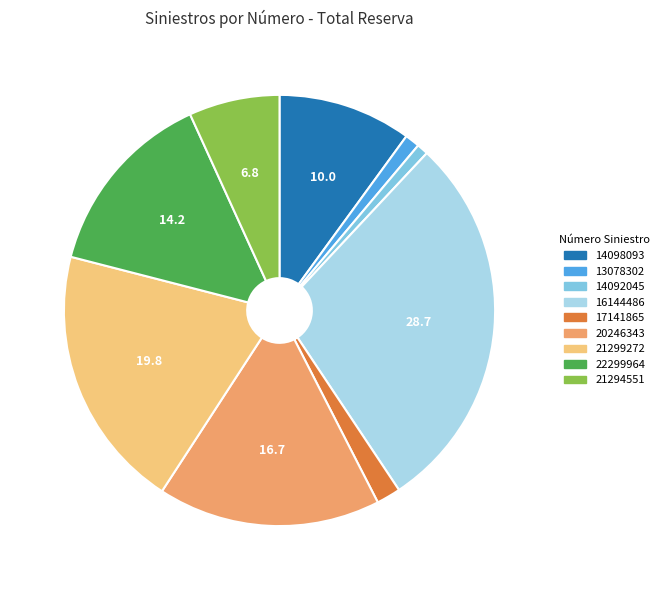

Between 13078302 and 16144486, which is larger?

16144486